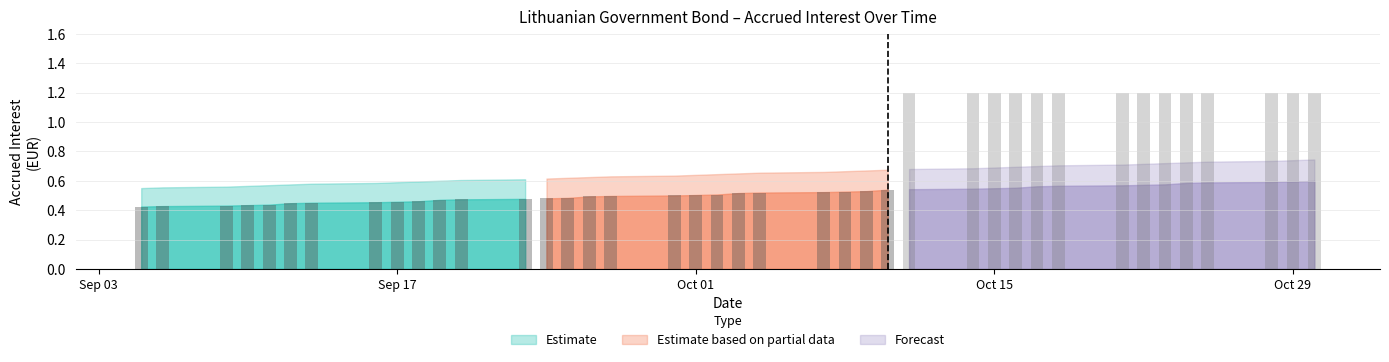

Which label corresponds to the smallest value in the chart?

2024-09-05